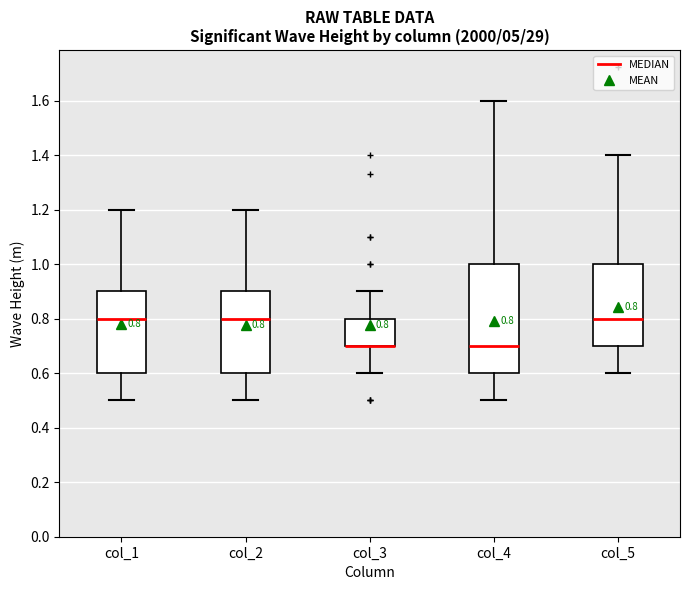

Comparing the boxes themselves (not the whiskers), which one is the tallest?

col_4